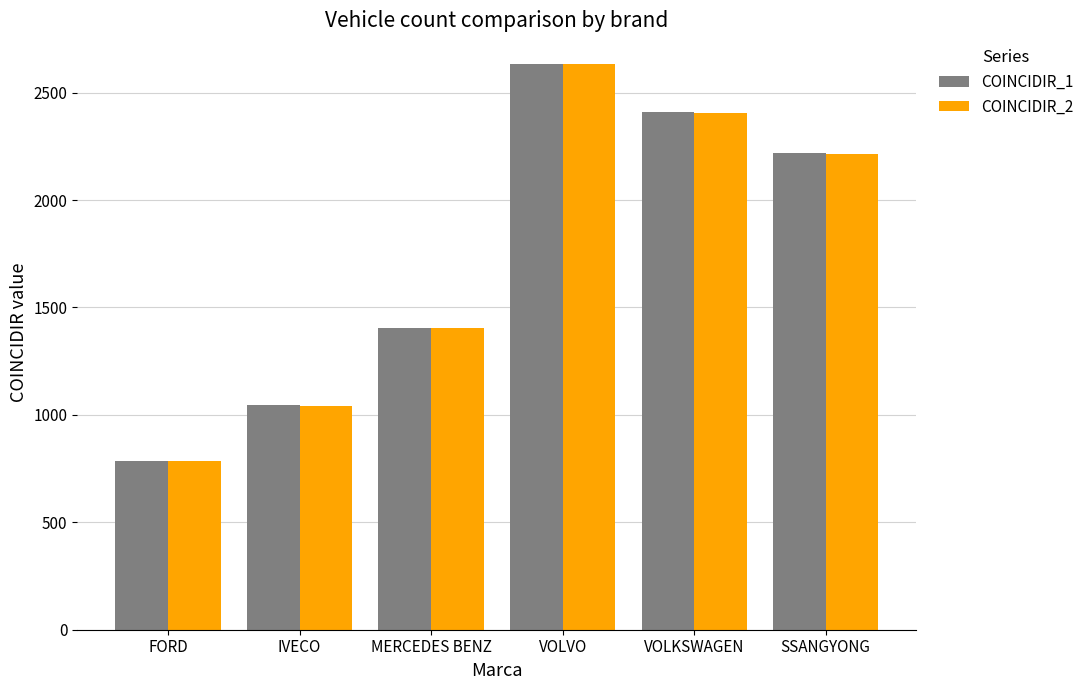

What is the greatest value displayed?

2635